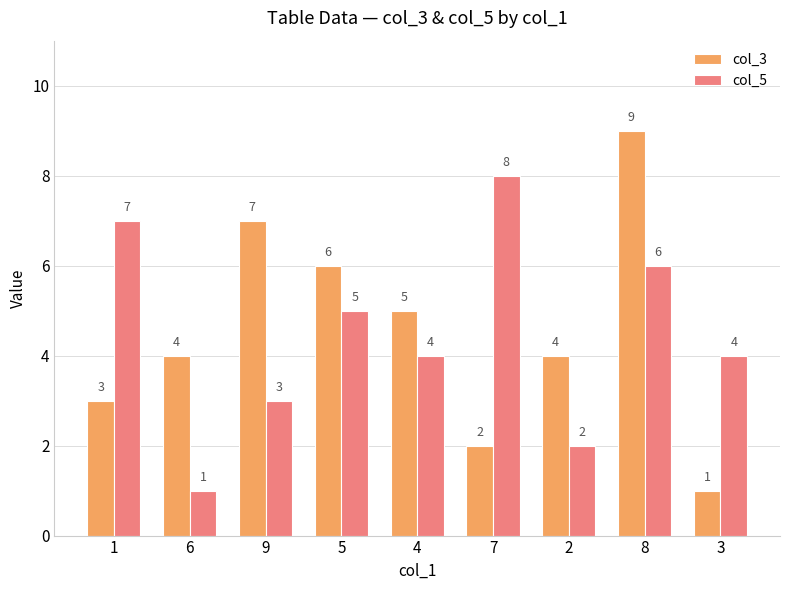

At which label does col_5 reach its peak?

7